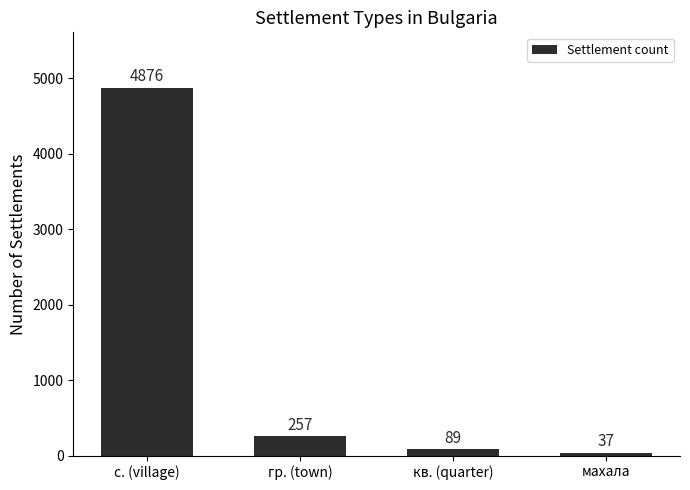

What is the approximate value at кв. (quarter)?

89